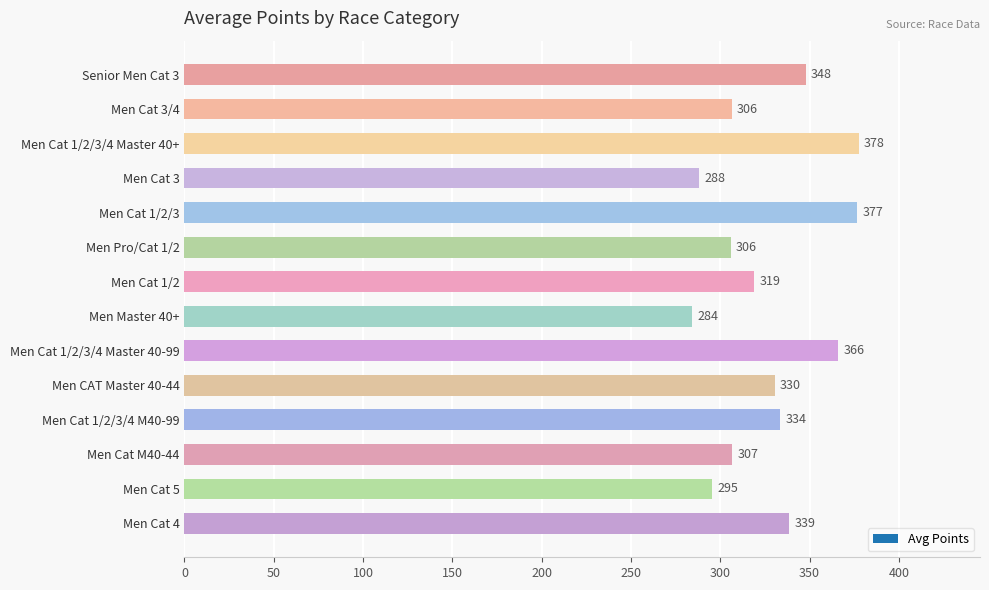

Is it true that the value at Men Cat 1/2/3/4 Master 40+ is 233.7?

False